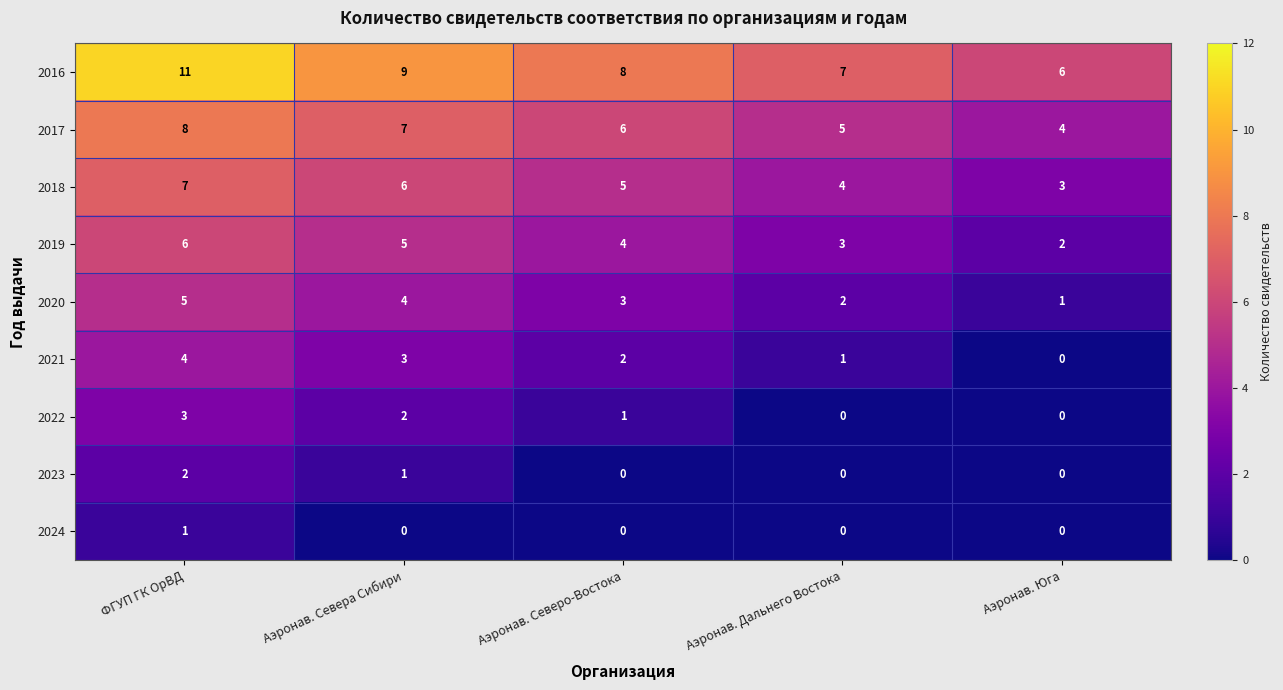

Is the value of 2018 at Аэронав. Юга greater than the value of 2021 at ФГУП ГК ОрВД?

No